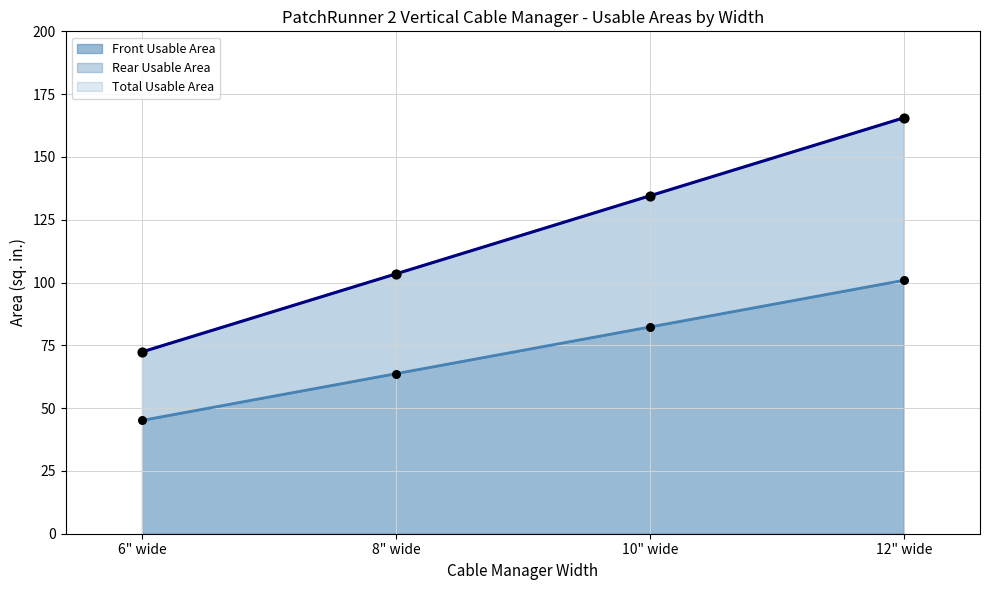

Which series reaches the minimum Y coordinate?

Front Usable Area